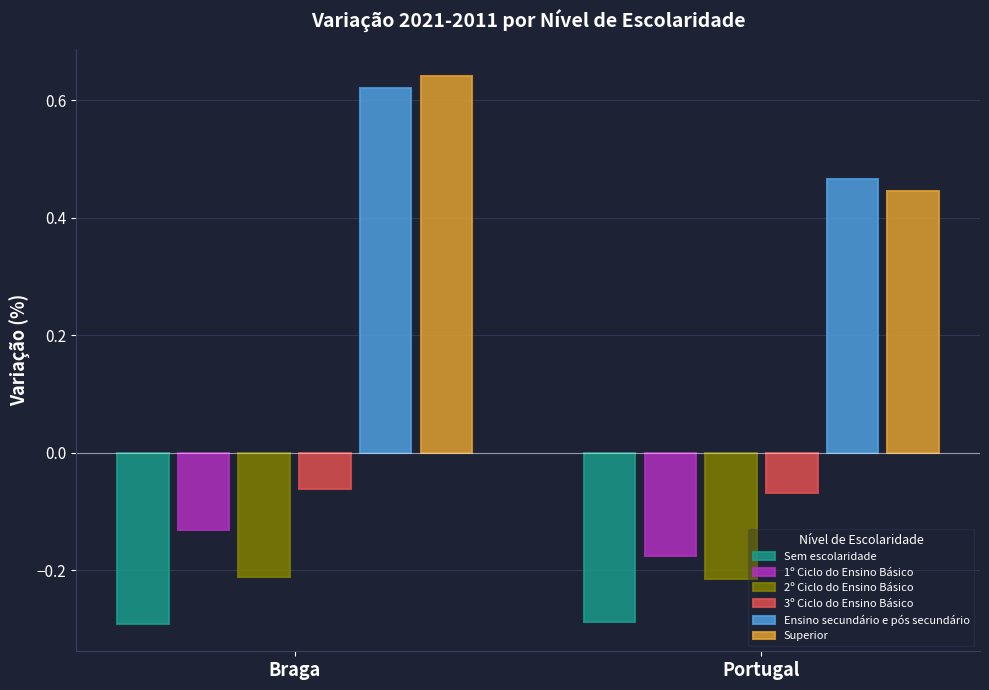

At which label does Superior reach its peak?

Braga